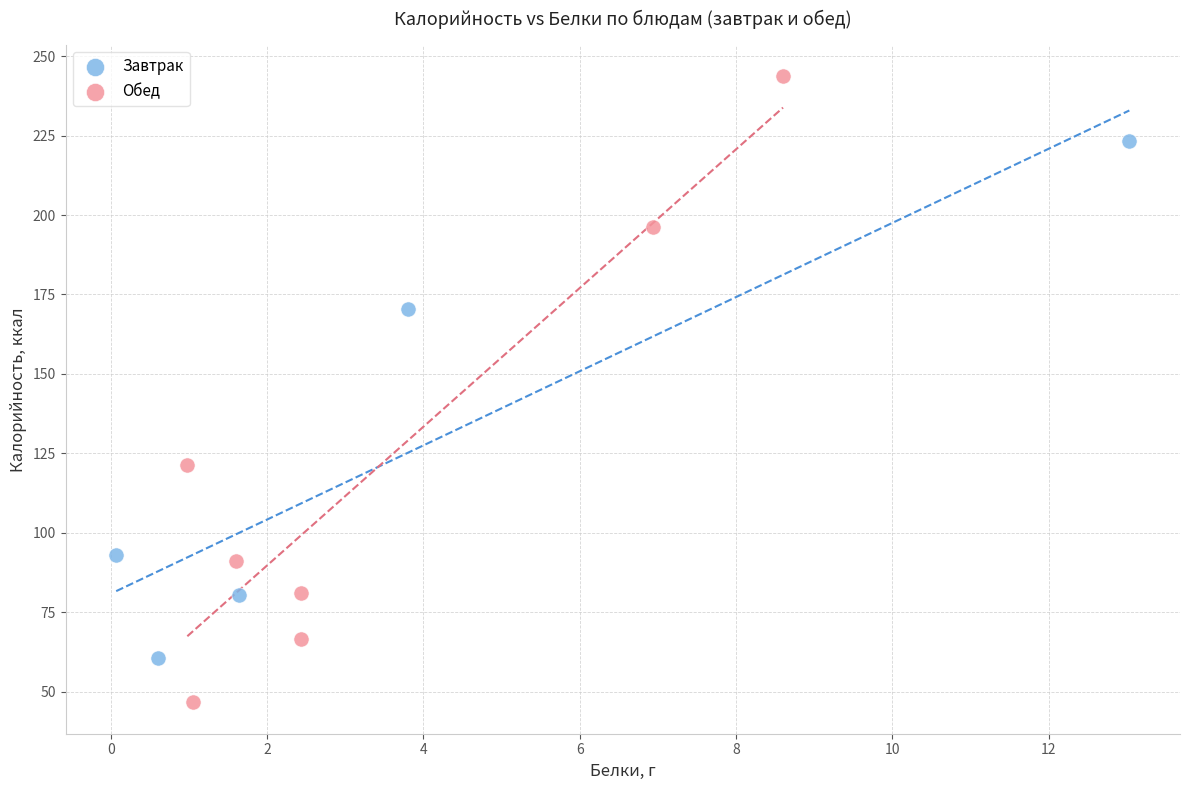

Which series has the largest Y range (max minus min)?

Обед